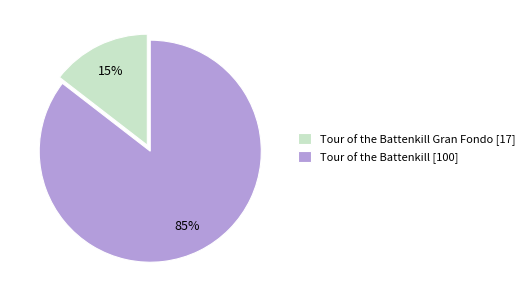

True or false: Tour of the Battenkill [100] accounts for 85% of the total.

True